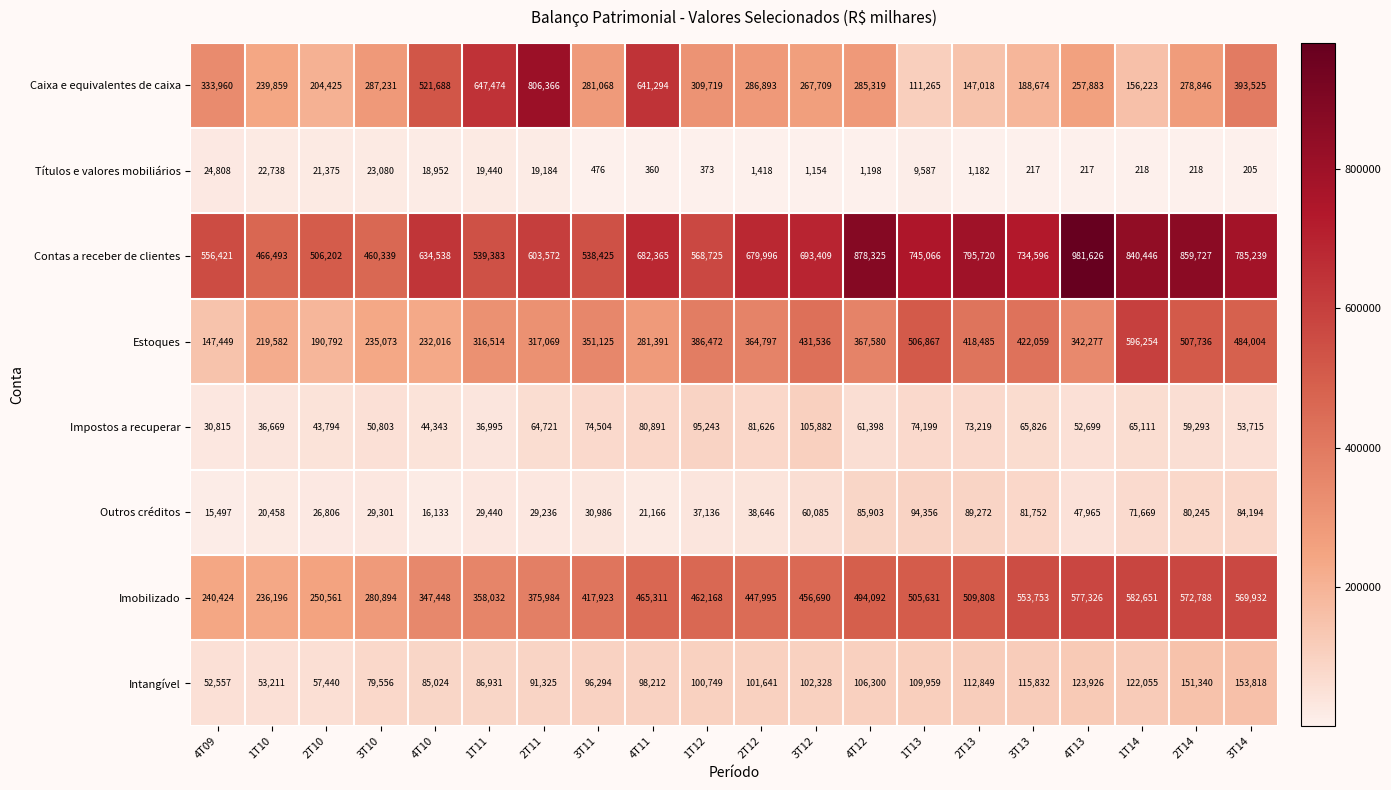

Which label corresponds to the smallest value in the chart?

3T14